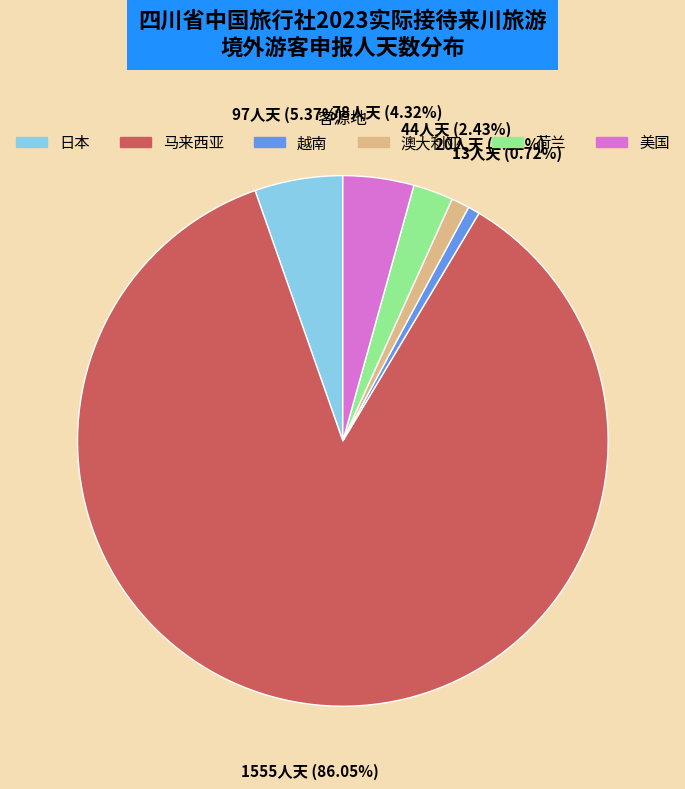

To the nearest percent, what portion does 日本 represent?

5%